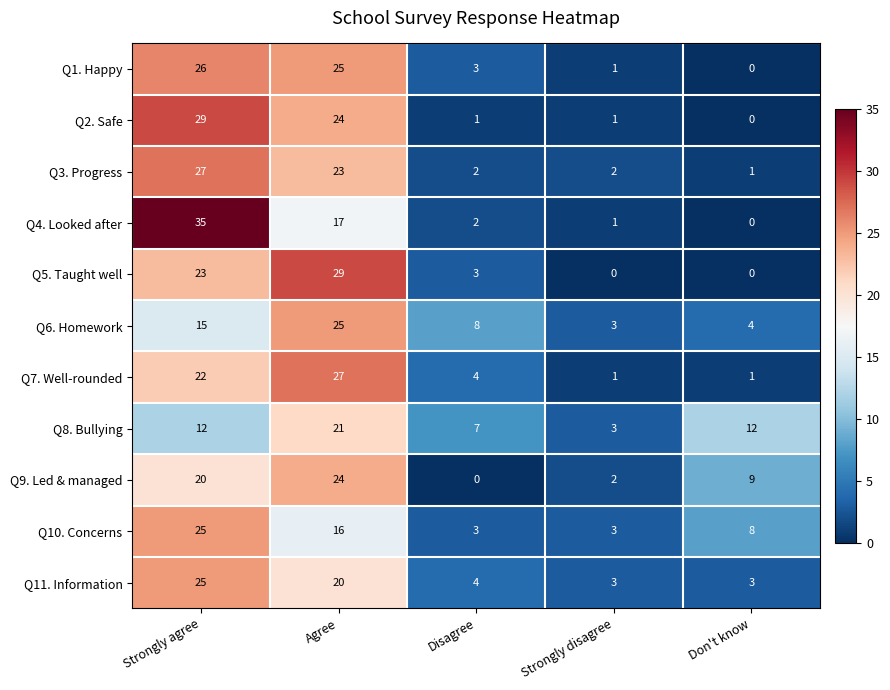

How many values in the Q5. Taught well series are below 3?

2